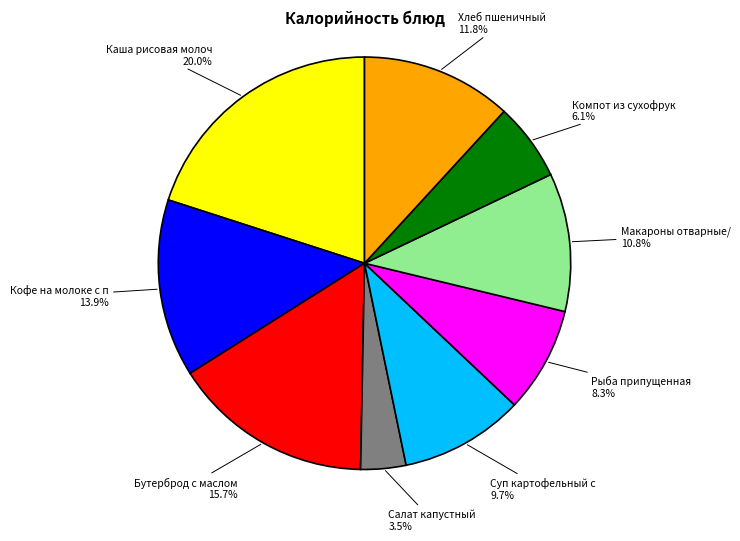

Does any single category account for the majority?

No